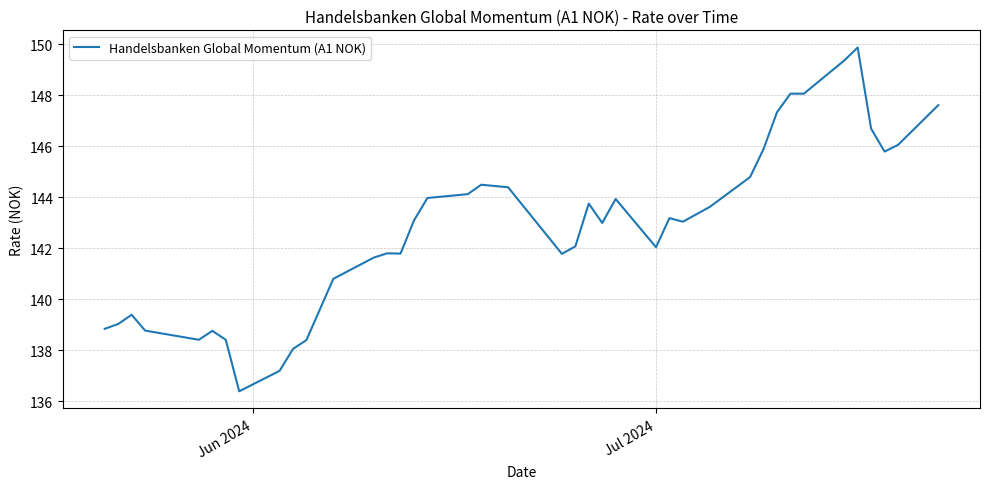

What is the difference between the maximum and minimum values?

13.5